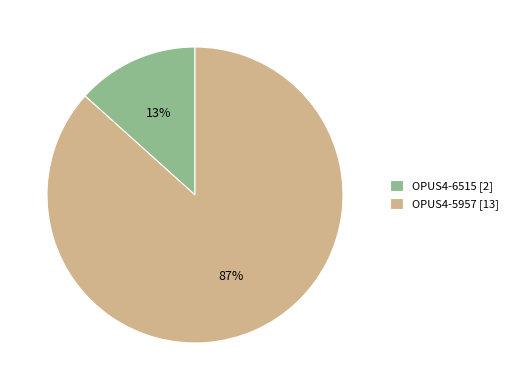

The OPUS4-5957 slice represents 72% of the pie. True or false?

False